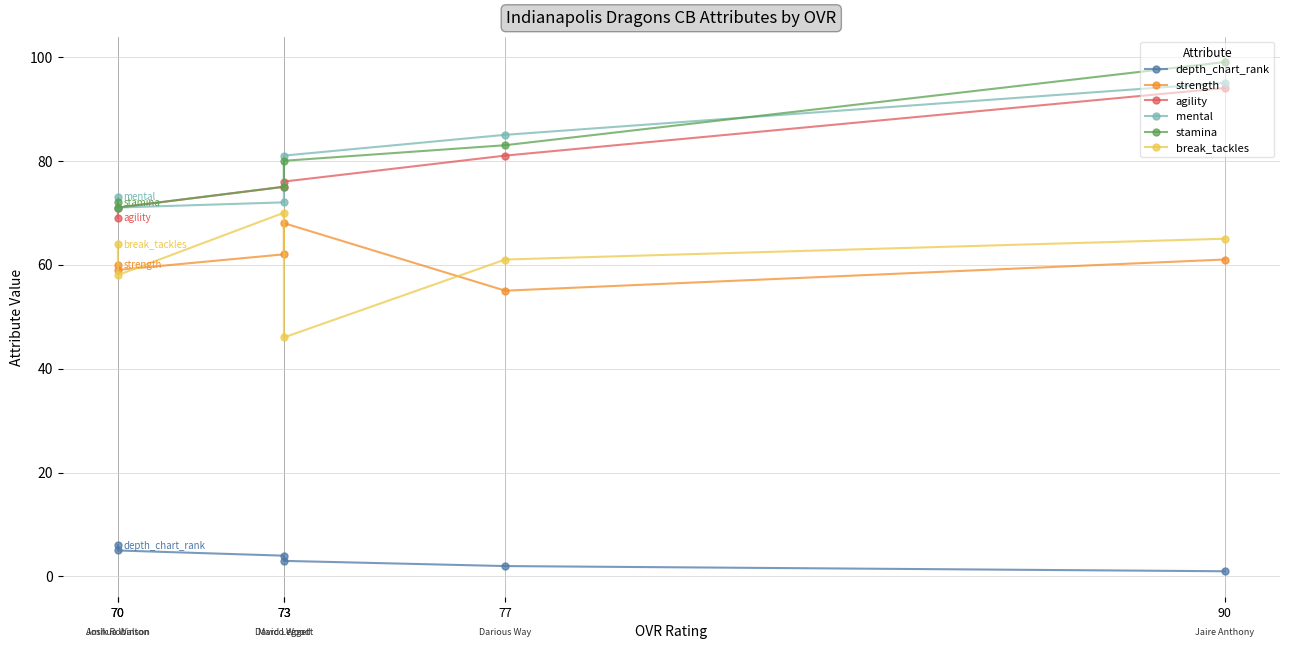

The value of depth_chart_rank at 70 is 5. True or false?

True